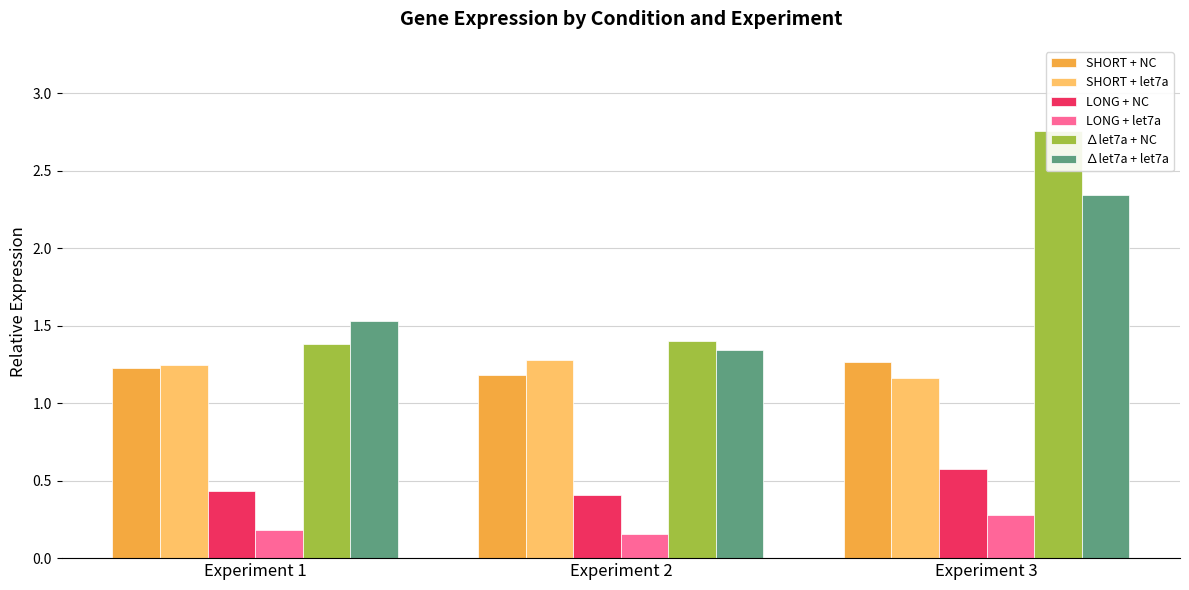

Are the bars horizontal?

No